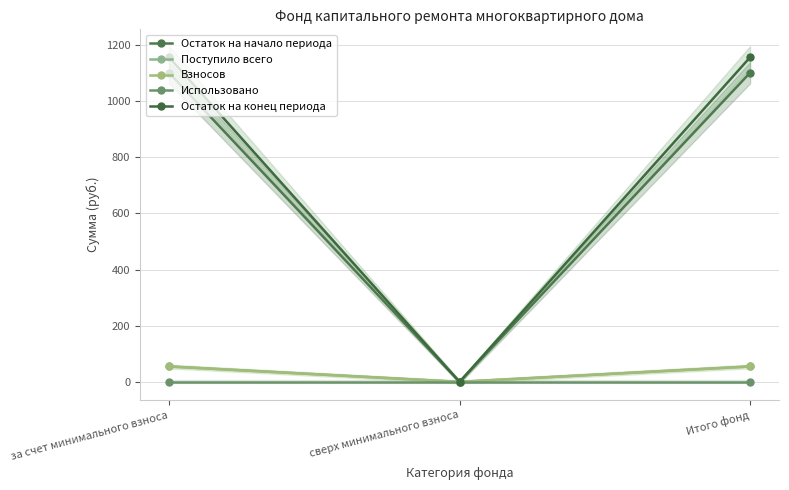

Reading right to left, what are all the values shown in this chart?

Остаток на начало периода: Итого фонд=1100.8	сверх минимального взноса=0.0	за счет минимального взноса=1100.8
Поступило всего: Итого фонд=54.9	сверх минимального взноса=0.0	за счет минимального взноса=54.9
Взносов: Итого фонд=54.9	сверх минимального взноса=0.0	за счет минимального взноса=54.9
Использовано: Итого фонд=0.0	сверх минимального взноса=0.0	за счет минимального взноса=0.0
Остаток на конец периода: Итого фонд=1155.7	сверх минимального взноса=0.0	за счет минимального взноса=1155.7